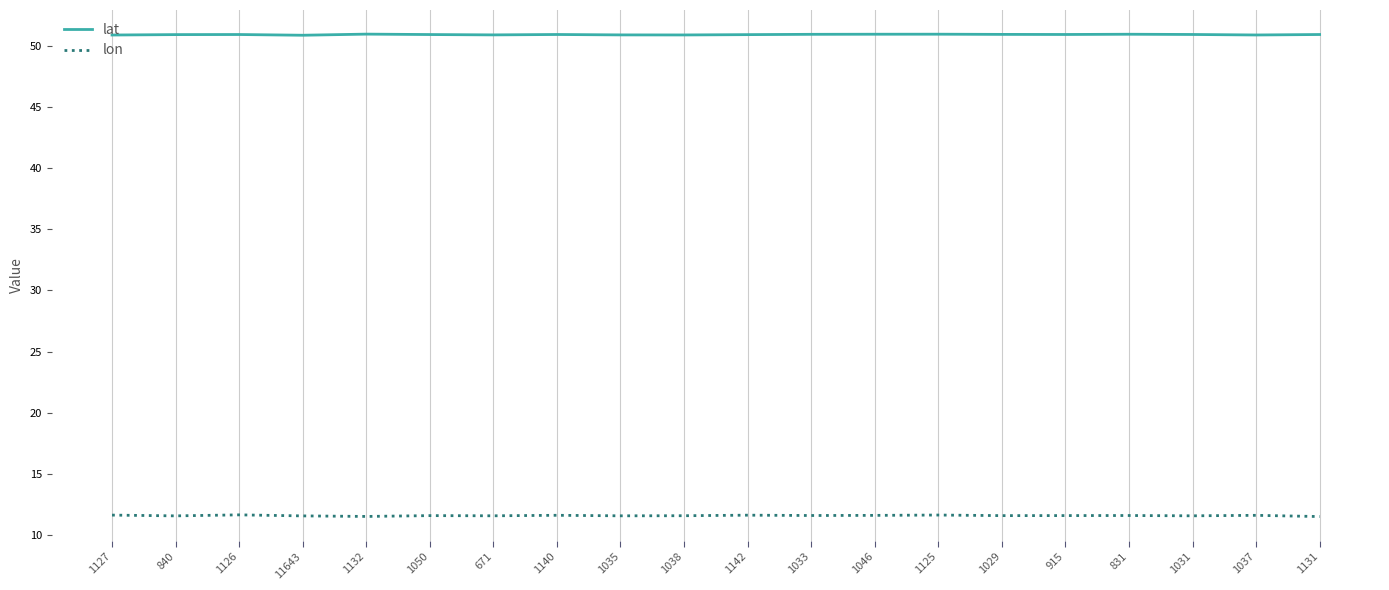

Rank the series by their maximum value, from lowest to highest.

lon, lat